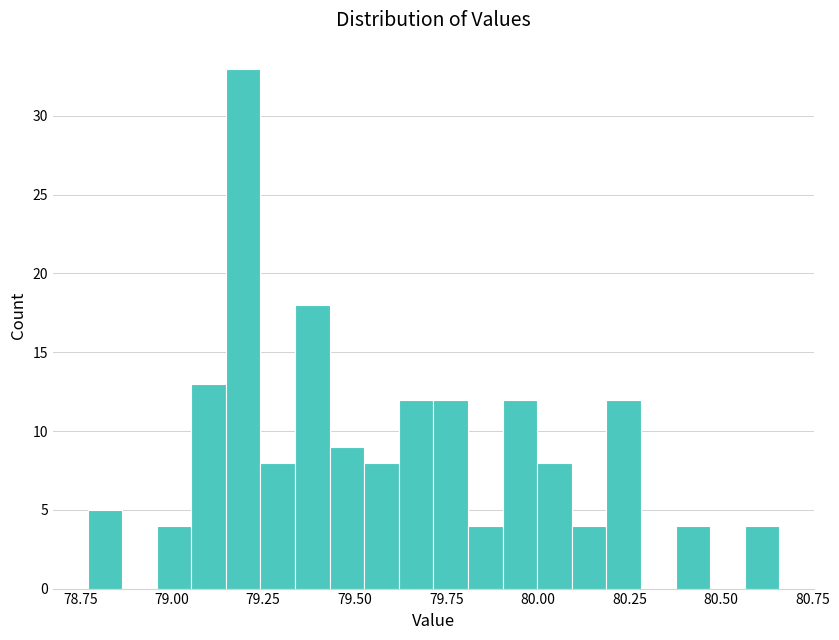

Read against the x-axis, roughly where is the centre of the tallest bar?

79.20